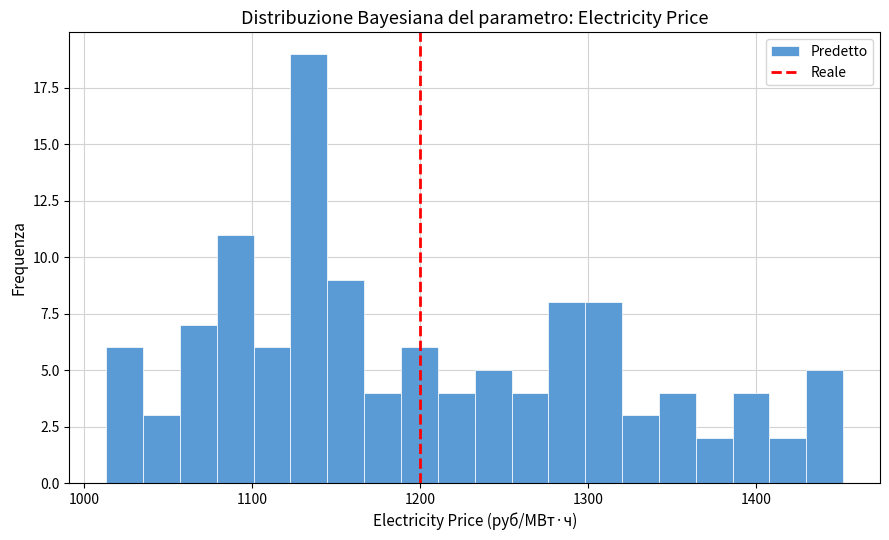

Around what value on the x-axis is the tallest bar? Give the approximate position of its centre, as read against the axis.

1130